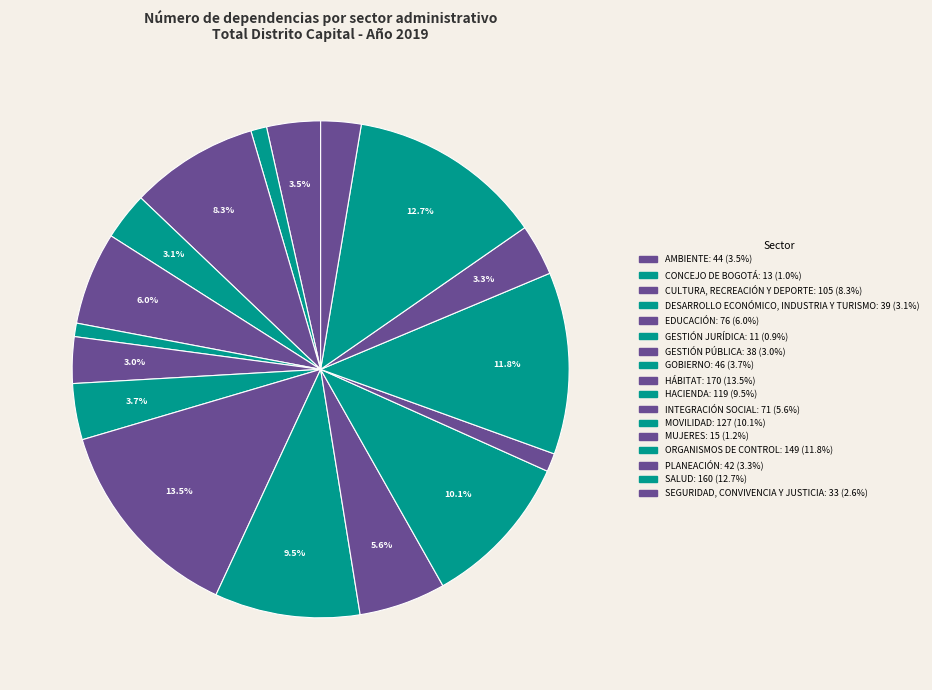

Is it true that SEGURIDAD, CONVIVENCIA Y JUSTICIA is 1% of the pie?

False